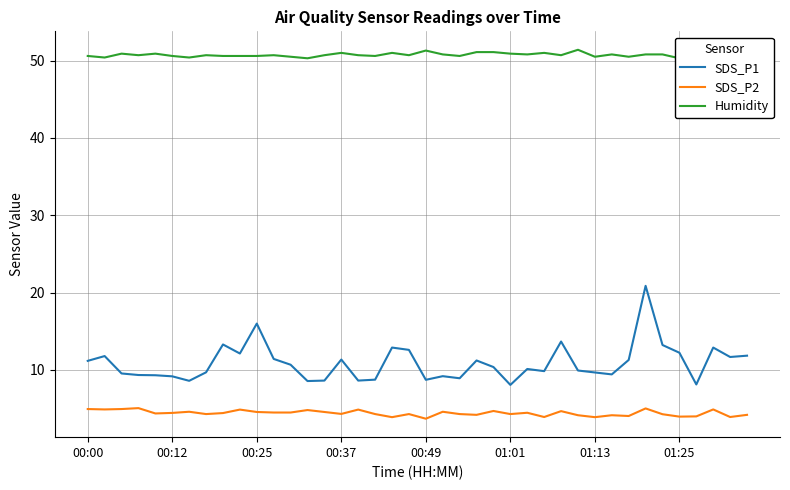

True or false: SDS_P2 has a value of 3.1 at 21.

False